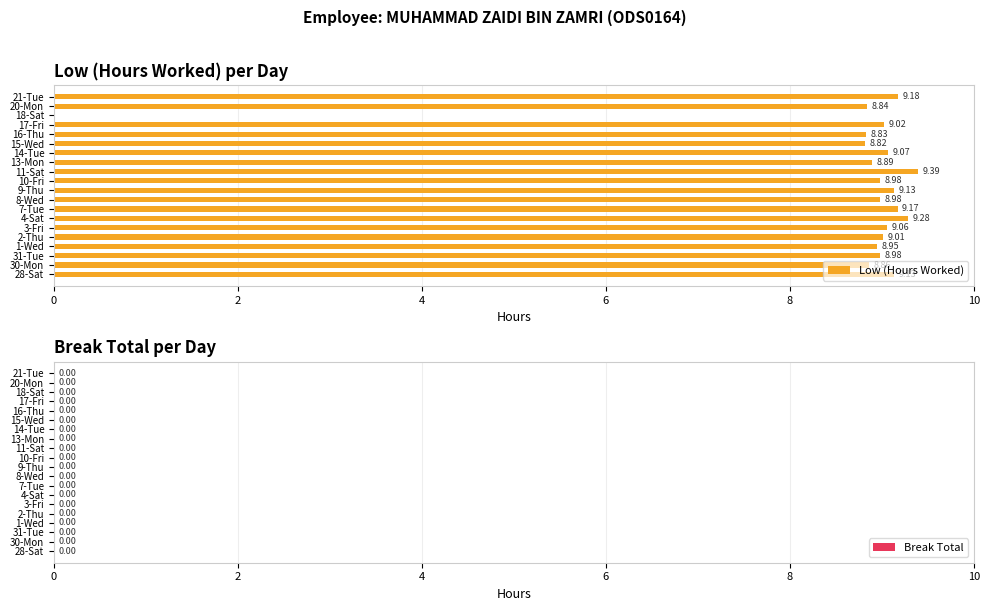

What is the sum of all values?

171.6